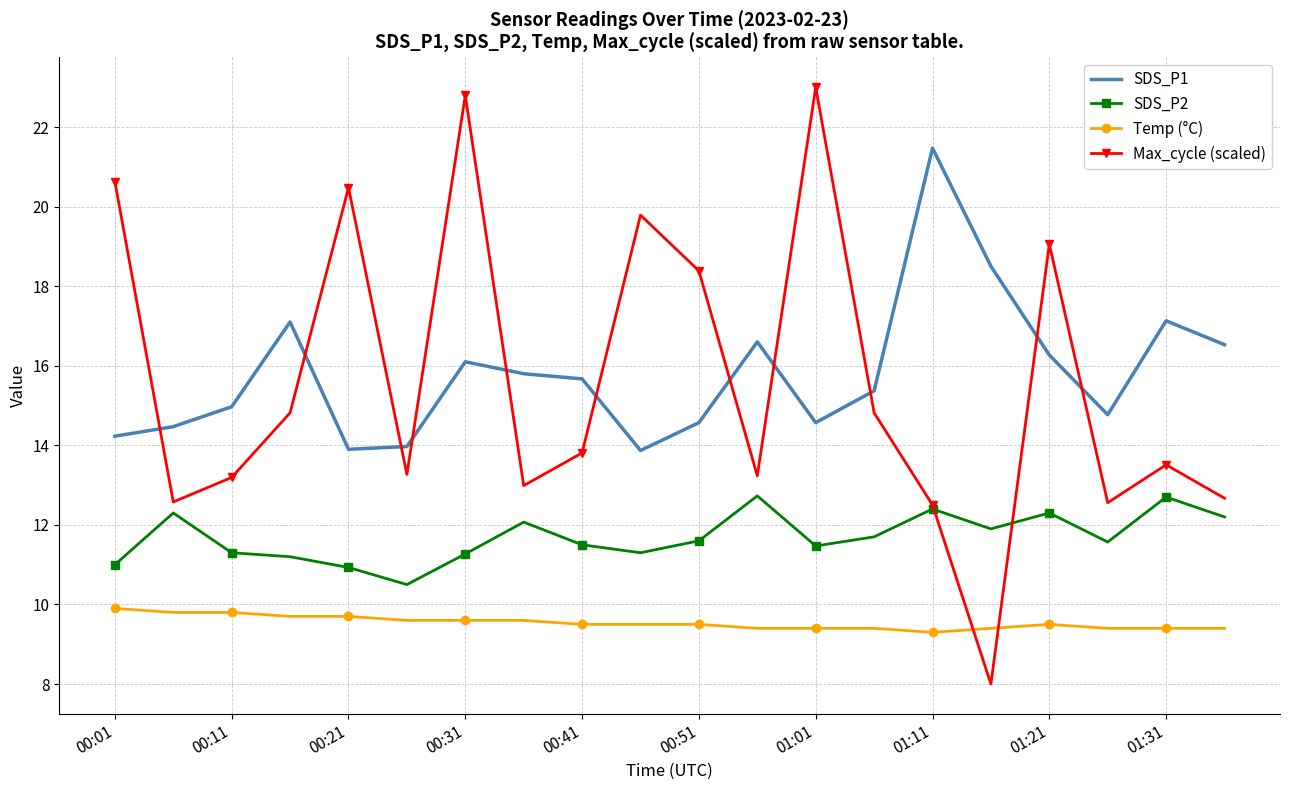

List the series in order of their peak value, highest first.

Max_cycle (scaled), SDS_P1, SDS_P2, Temp (°C)